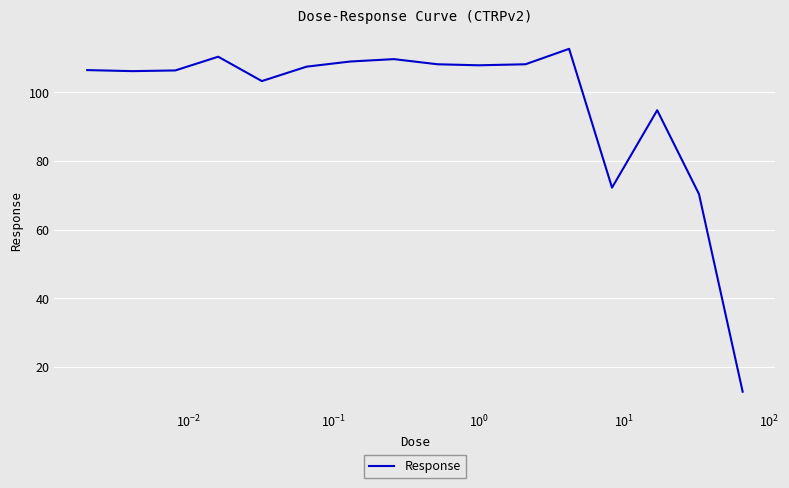

What is the smallest value displayed?

12.8